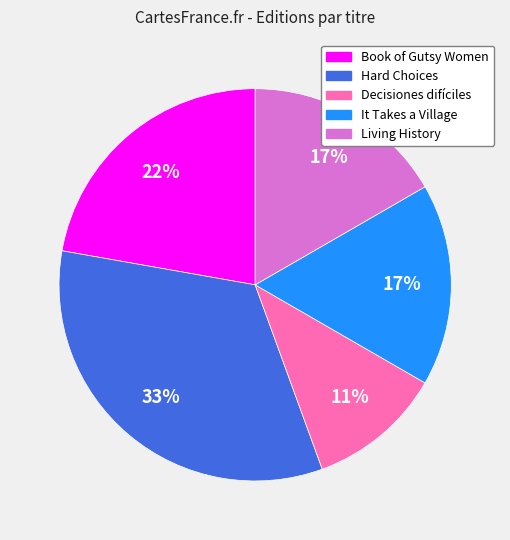

To the nearest percent, what portion does Book of Gutsy Women represent?

22%